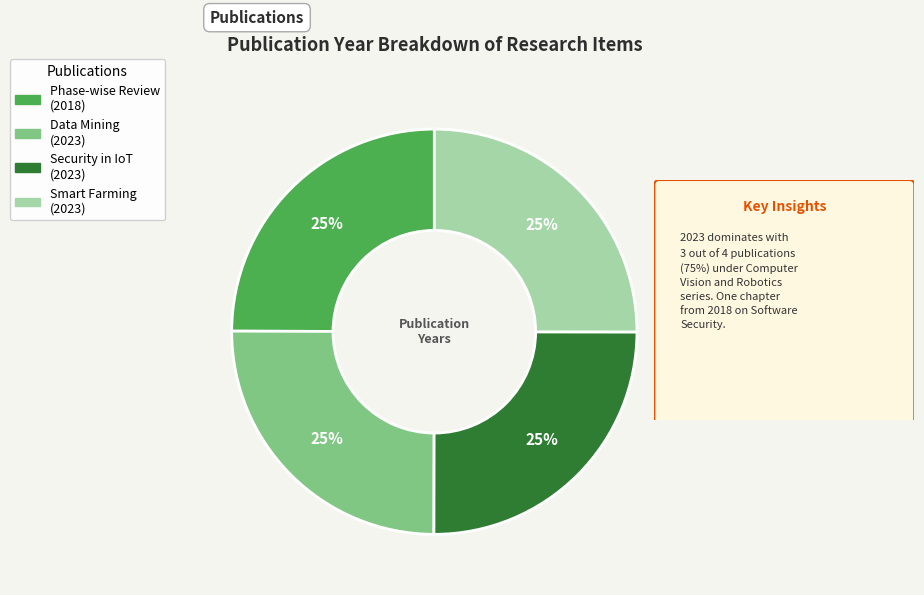

Is there a majority slice in this chart?

No